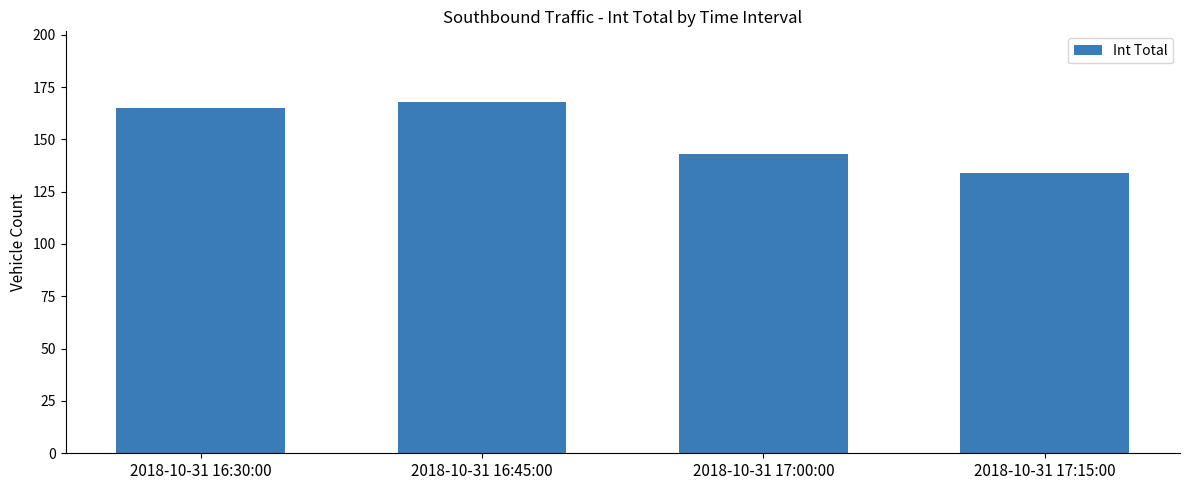

What is the label of the 3rd bar from the left?

2018-10-31 17:00:00